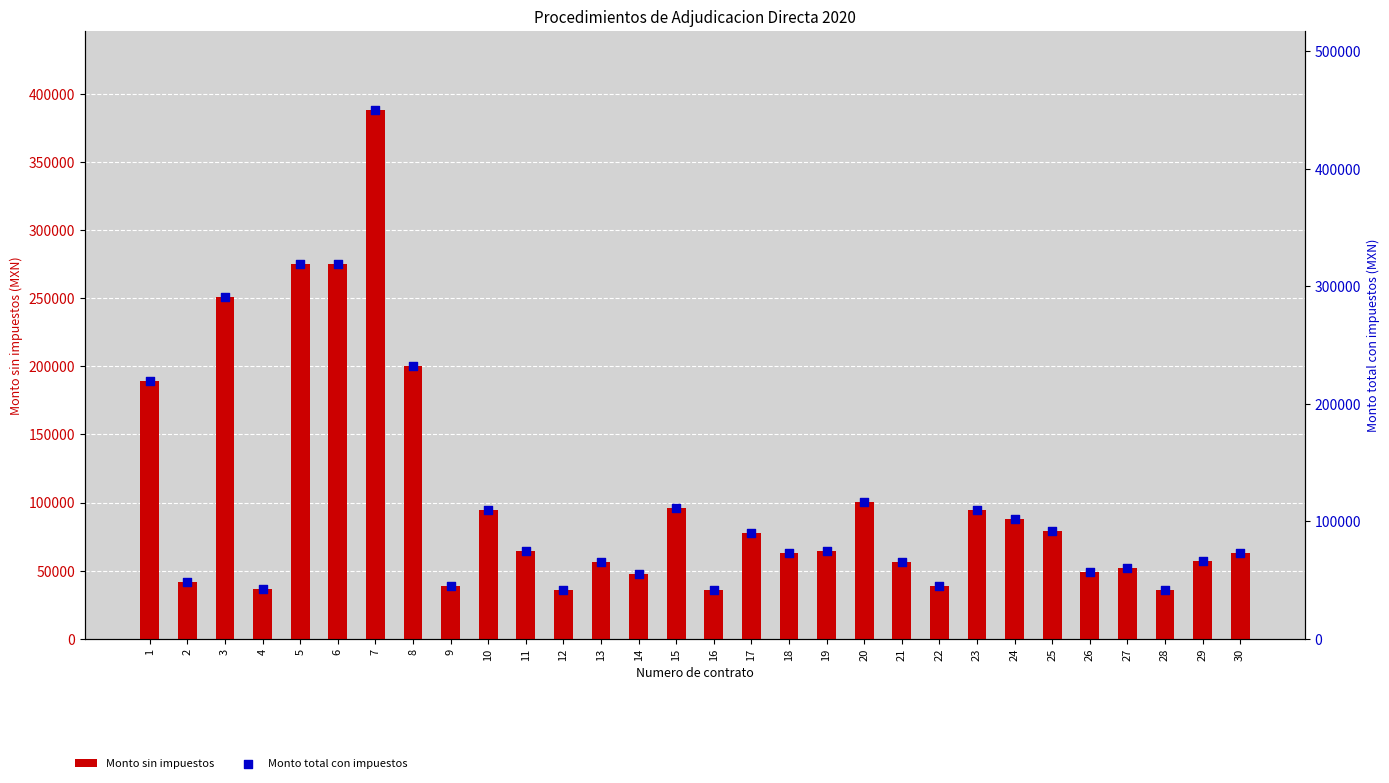

What are all the series names shown in the legend?

Monto sin impuestos, Monto total con impuestos